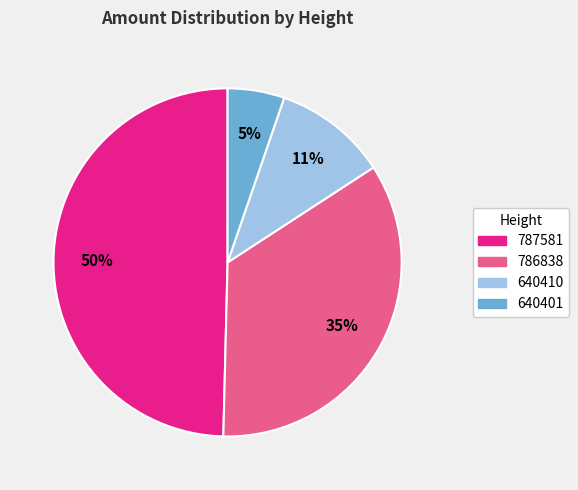

To the nearest percent, what portion does 786838 represent?

35%